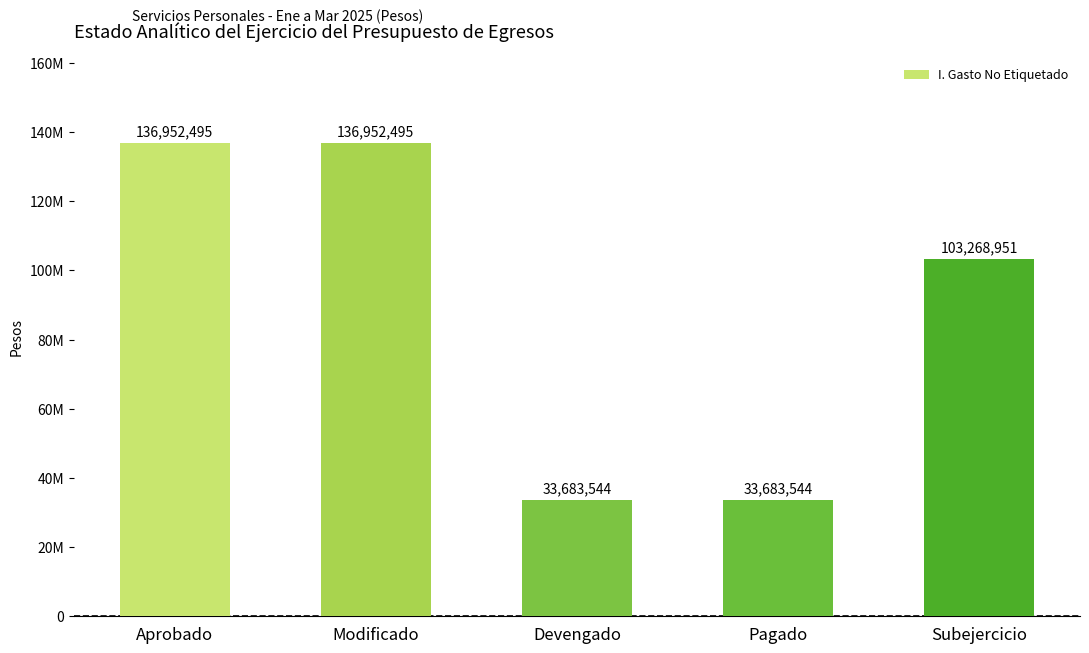

Rank the categories by value from lowest to highest.

Devengado, Pagado, Subejercicio, Aprobado, Modificado